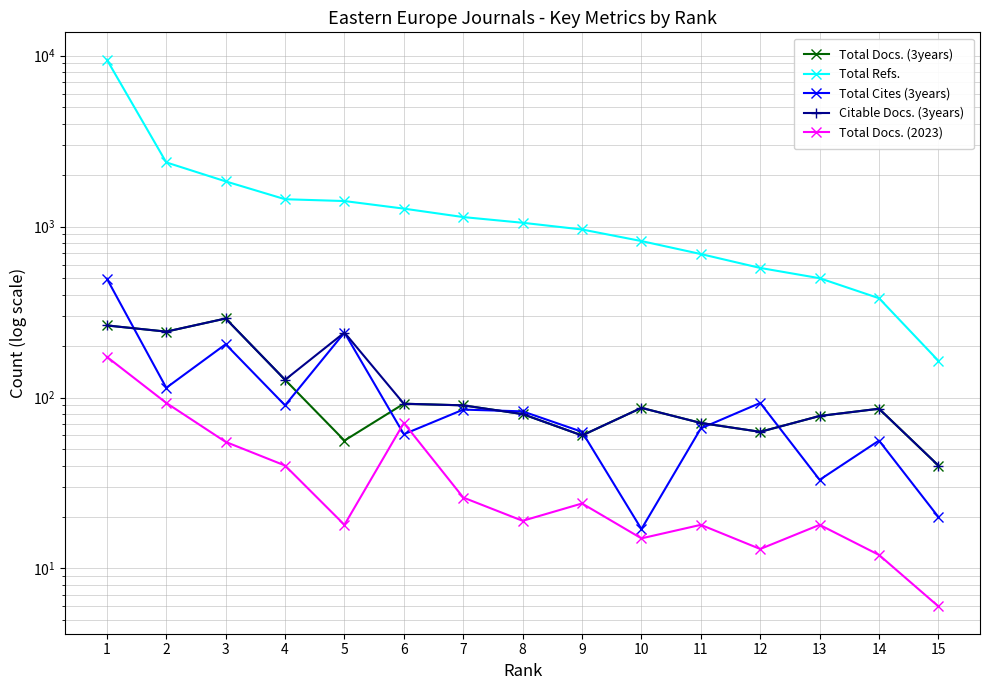

At how many categories does at least one series exceed 2370?

2